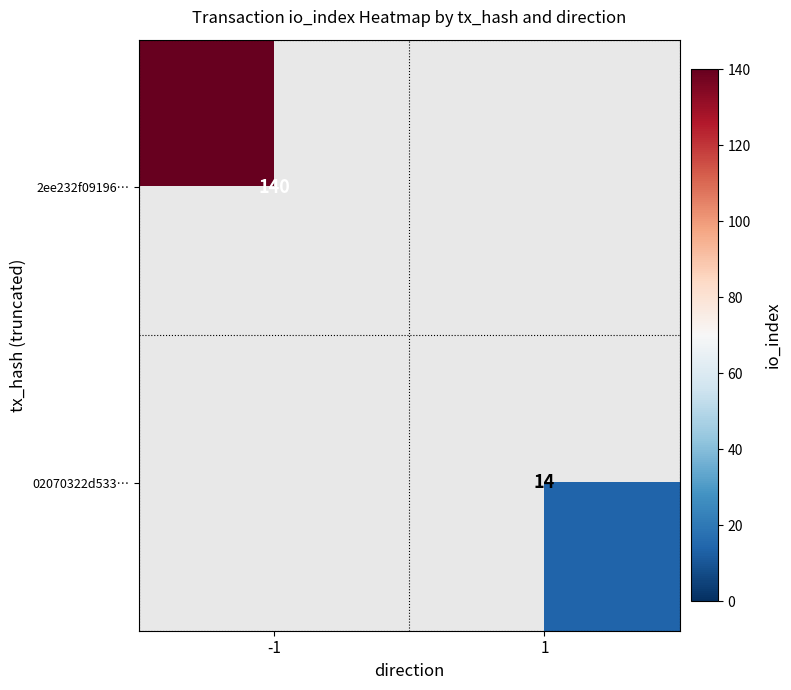

Is it true that 02070322d533… equals 14 at 1?

True